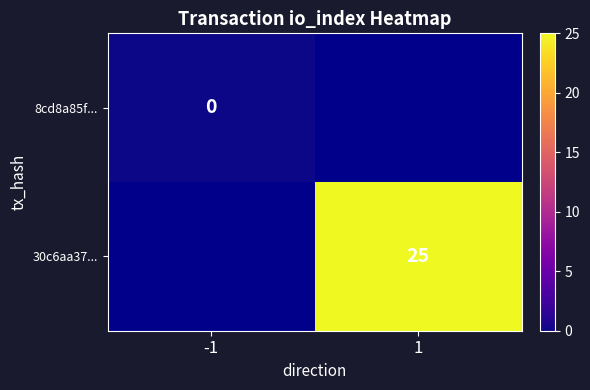

Is it true that 30c6aa37... equals 8.1 at 1?

False